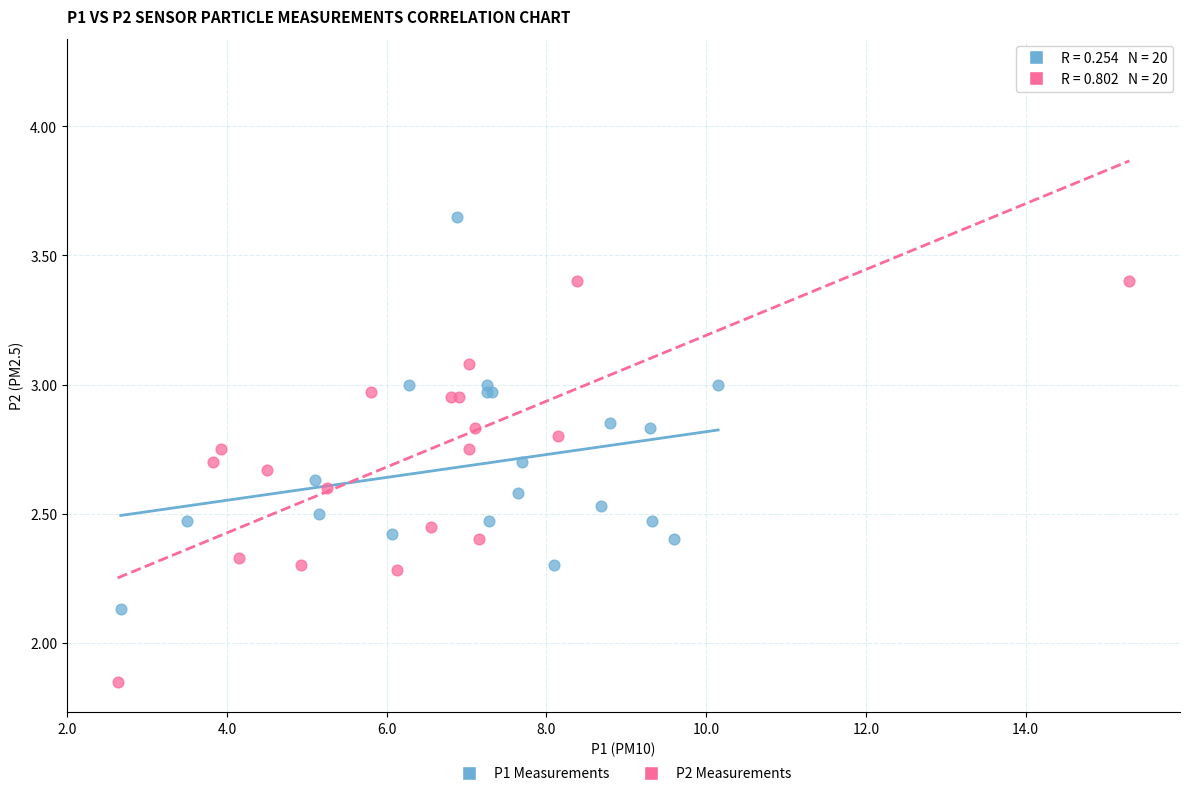

Which series contains the lowest Y value?

P2 Measurements